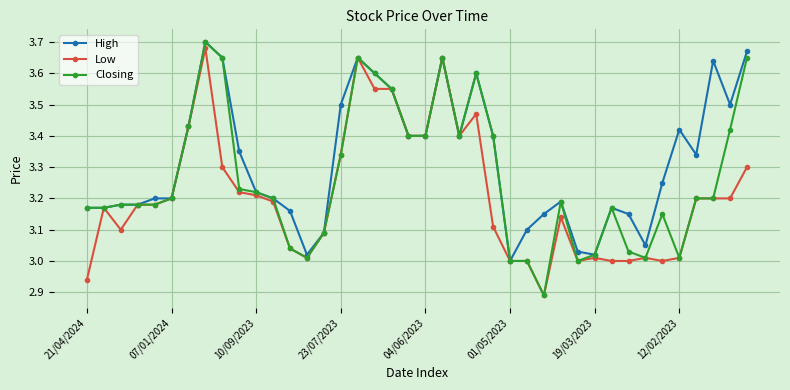

List the series in order of their overall mean, highest first.

High, Closing, Low